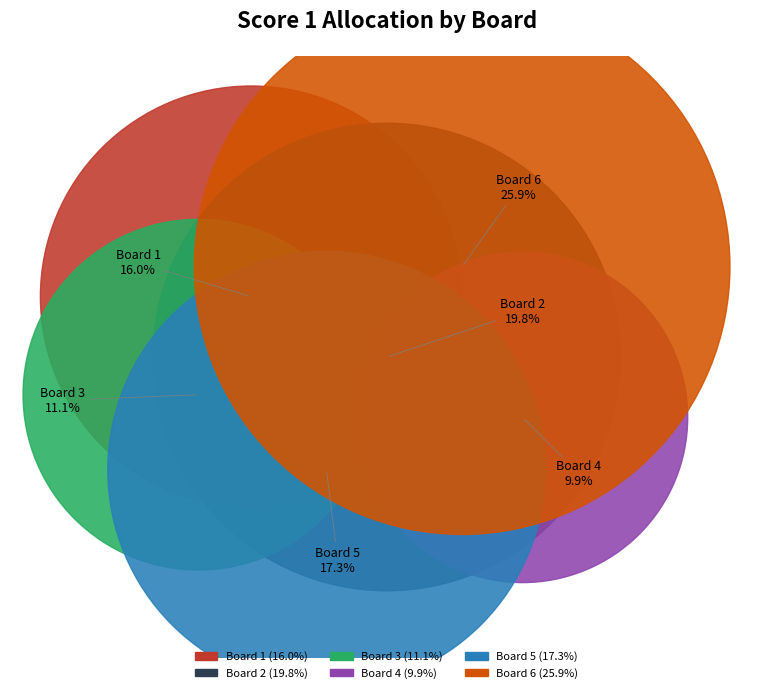

Which slice is the largest?

Board 6